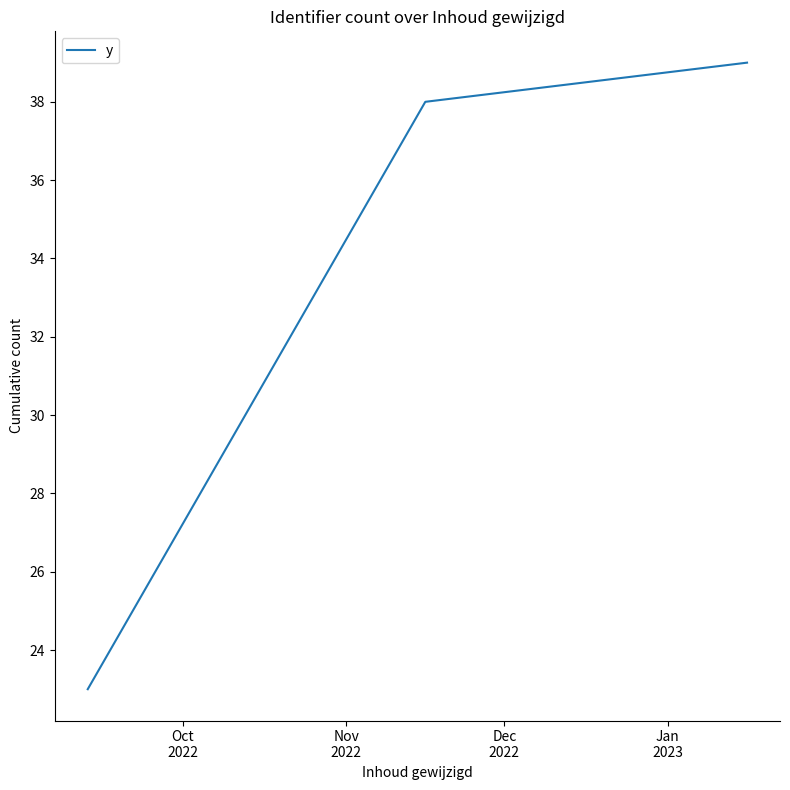

What is the smallest value displayed?

23